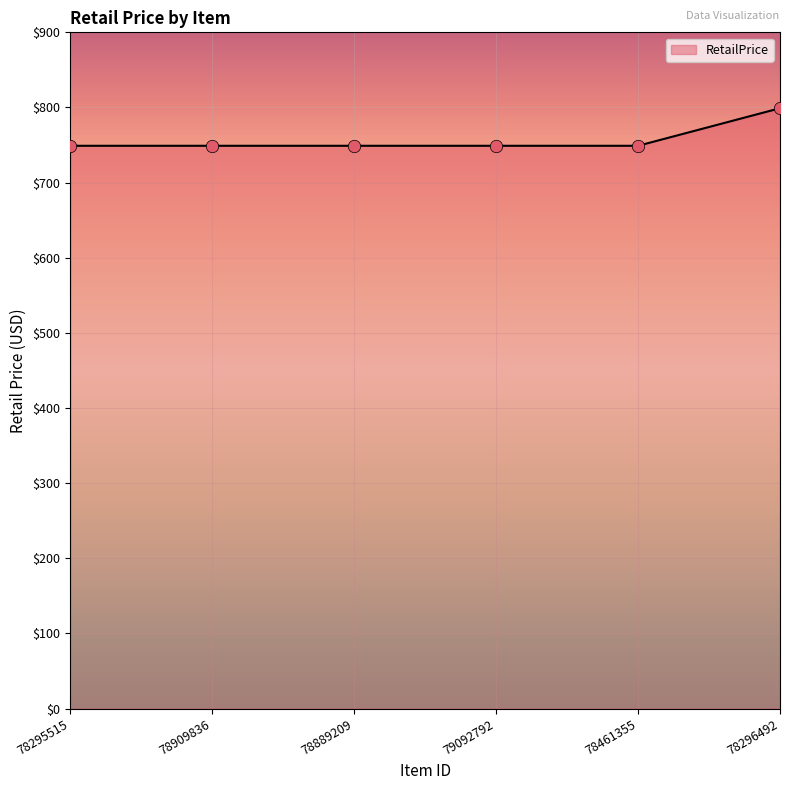

What is the change in value from 78461355 to 78296492?

+50